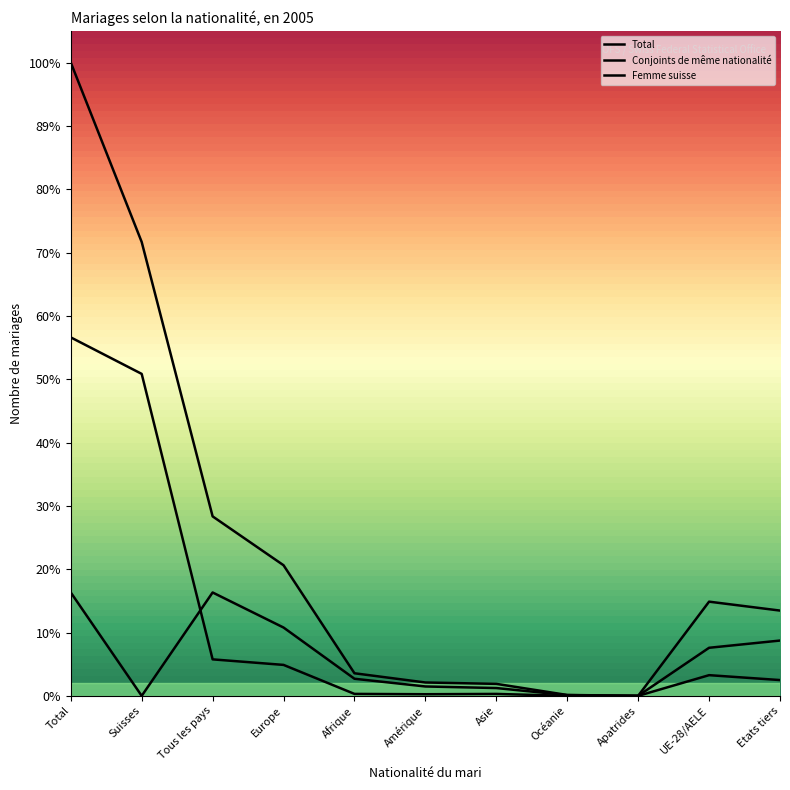

At which category is the sum across all series the highest?

Total